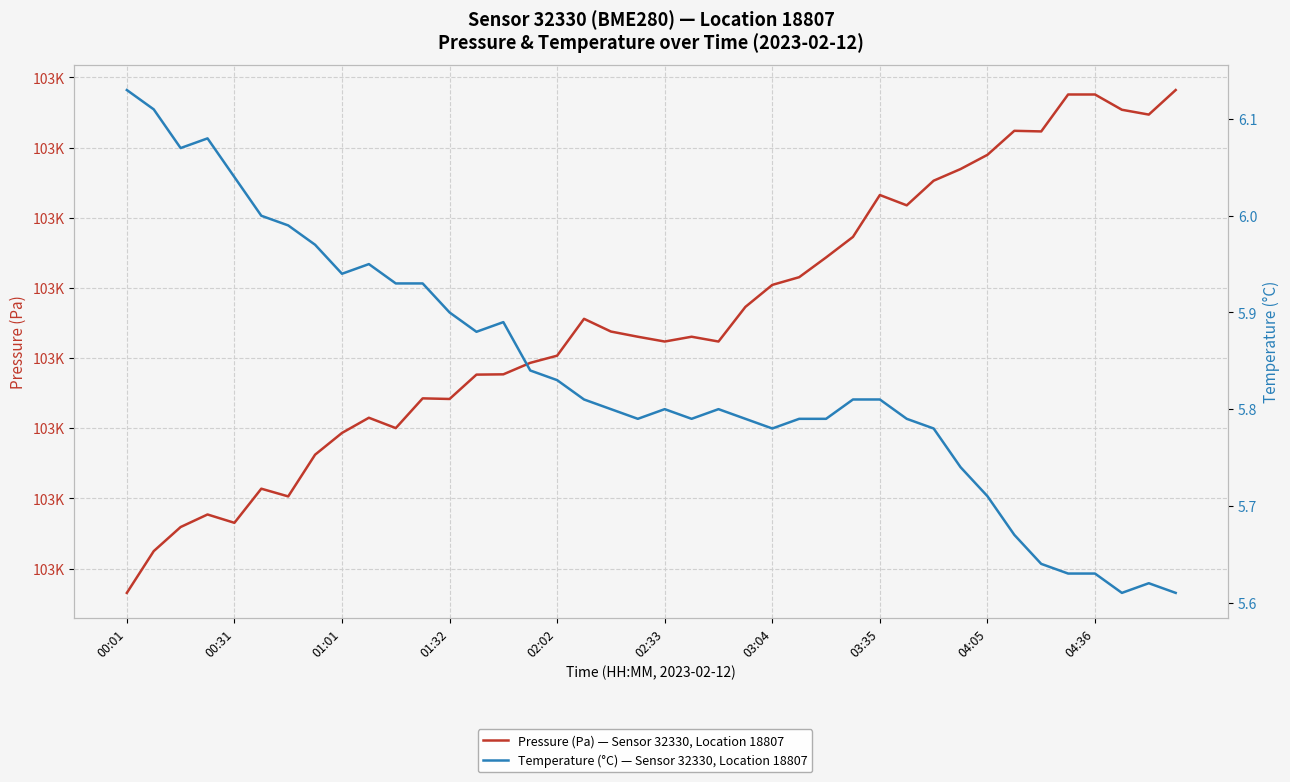

True or false: Pressure (Pa) — Sensor 32330, Location 18807 has a value of 103092.3 at 31.

True